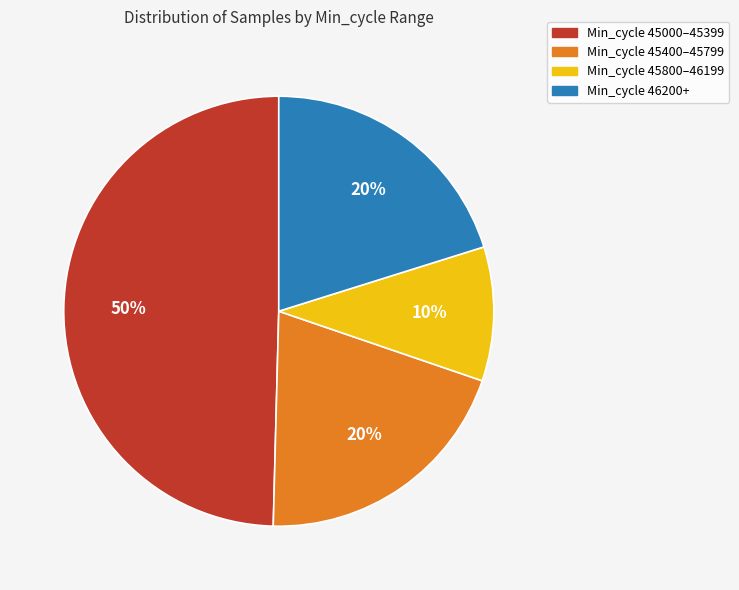

To the nearest percent, what is the difference between the largest and smallest slice percentages?

40%